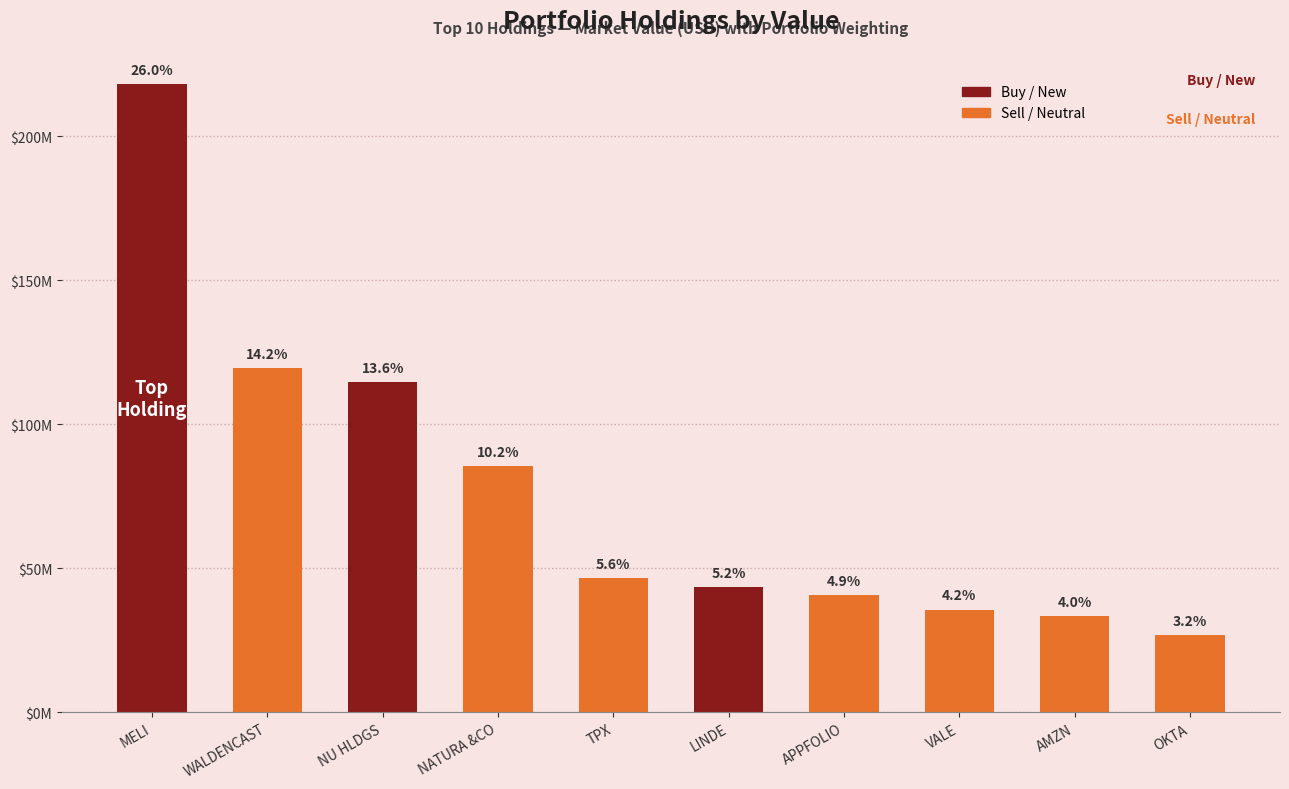

Are the bars horizontal?

No